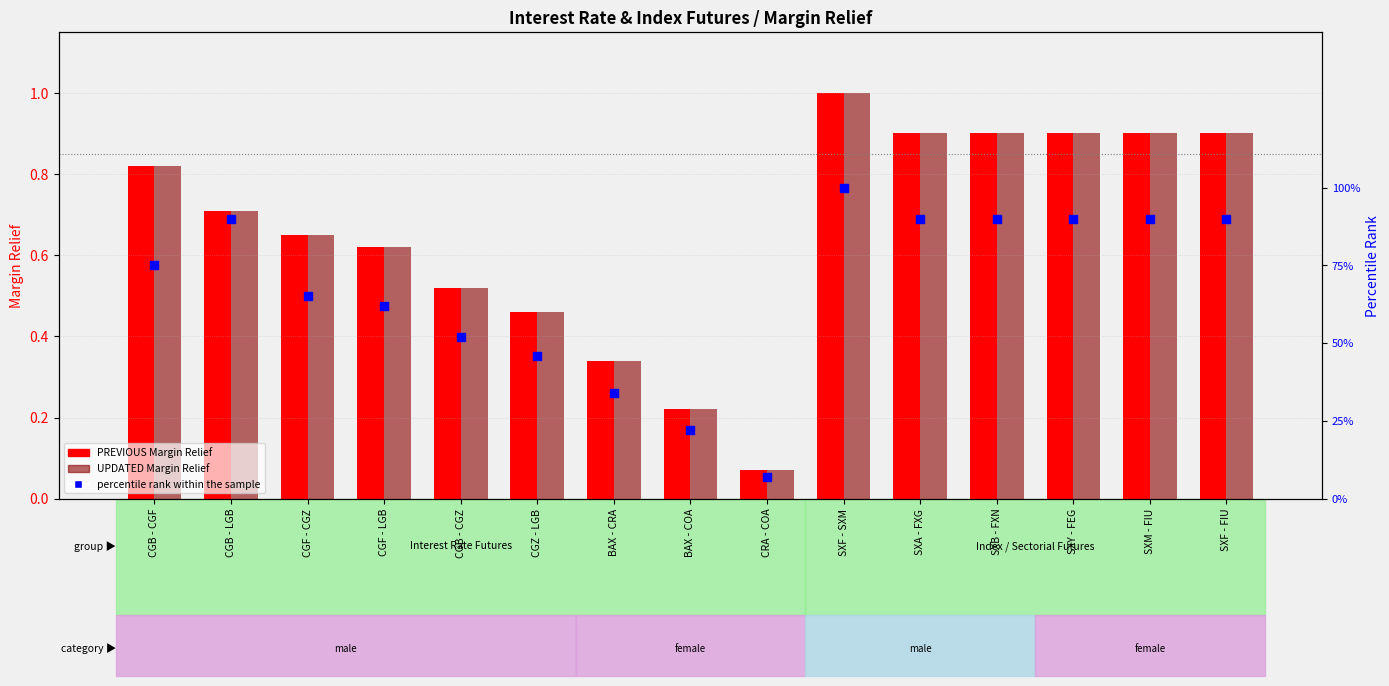

At how many categories does at least one series exceed 0?

15